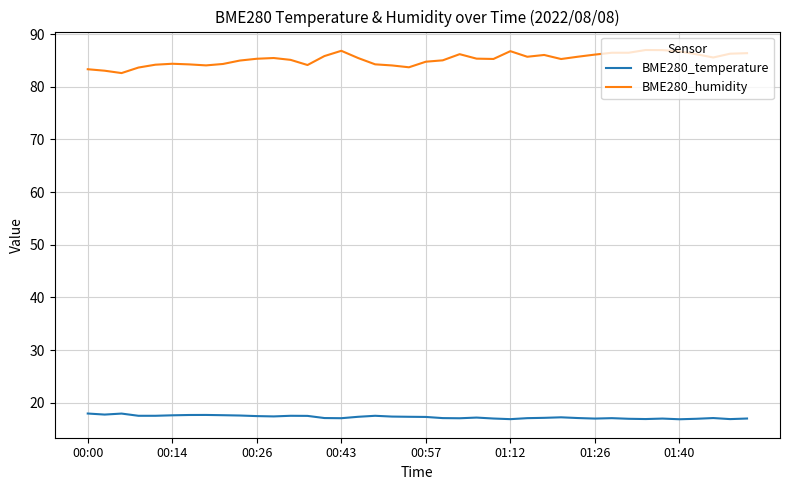

Which series has the largest total across all categories?

BME280_humidity